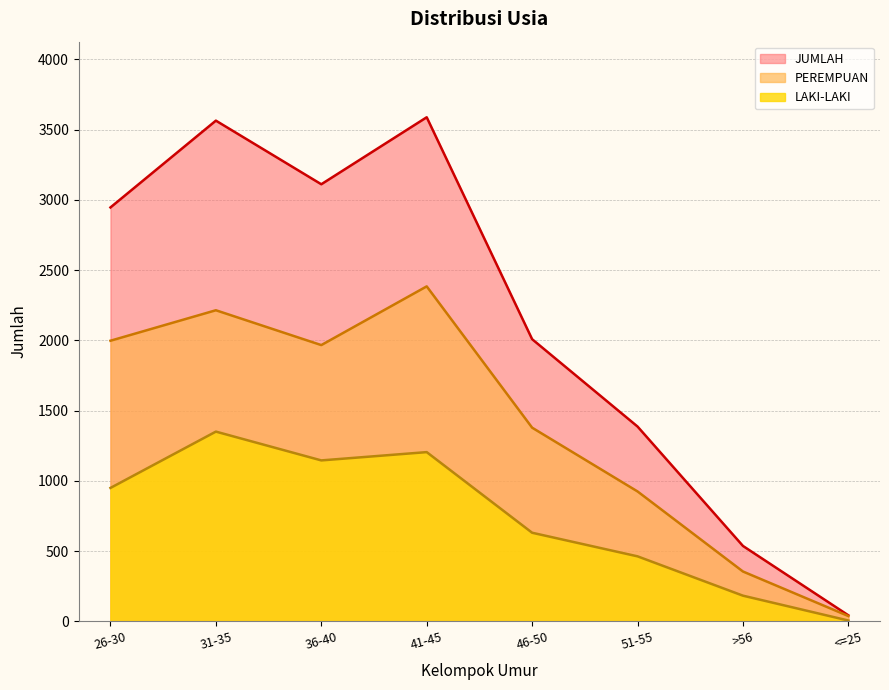

At which category does PEREMPUAN reach its first local valley?

36-40